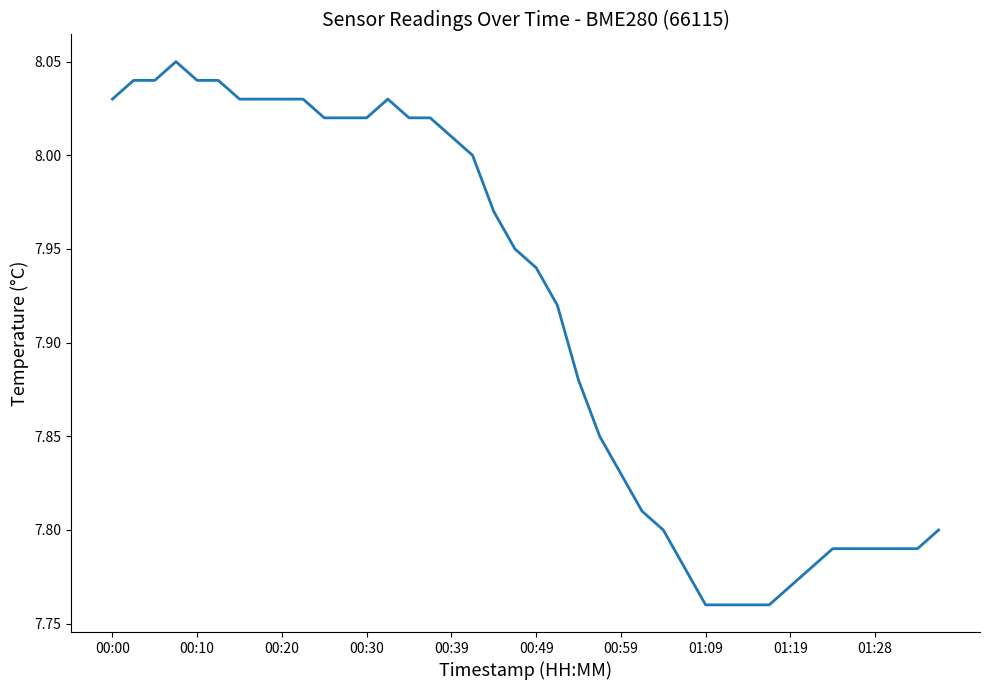

What is the difference between the maximum and minimum values?

0.3